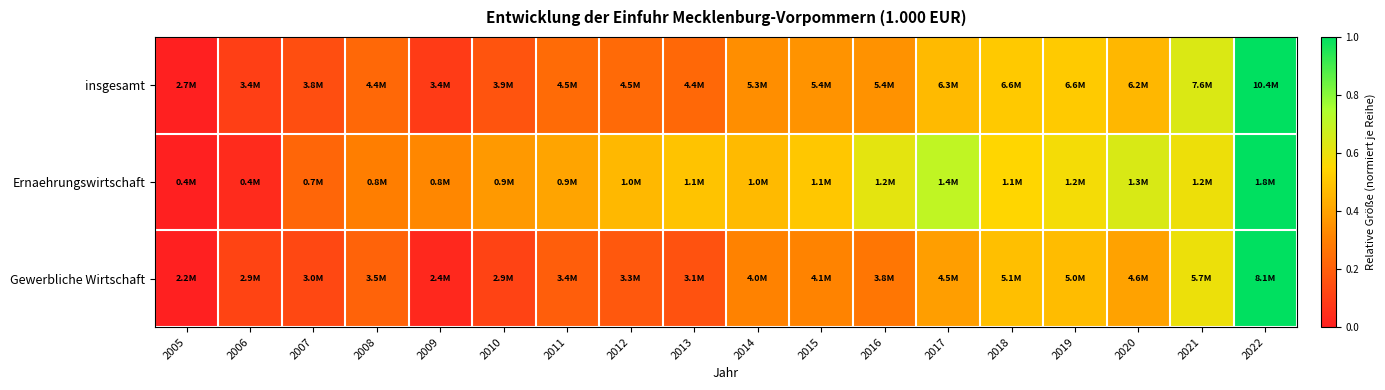

Between 2009 and 2020, which is larger?

2020